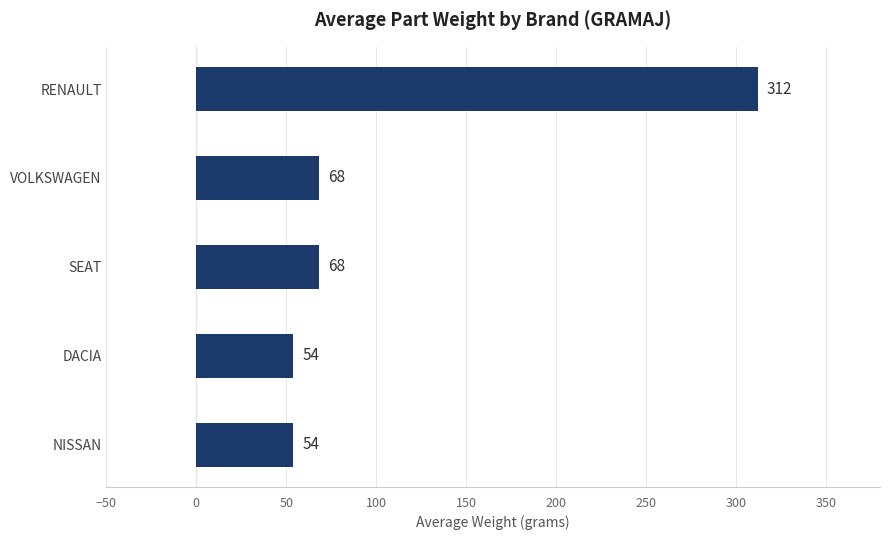

What is the label of the 2nd bar from the top?

VOLKSWAGEN